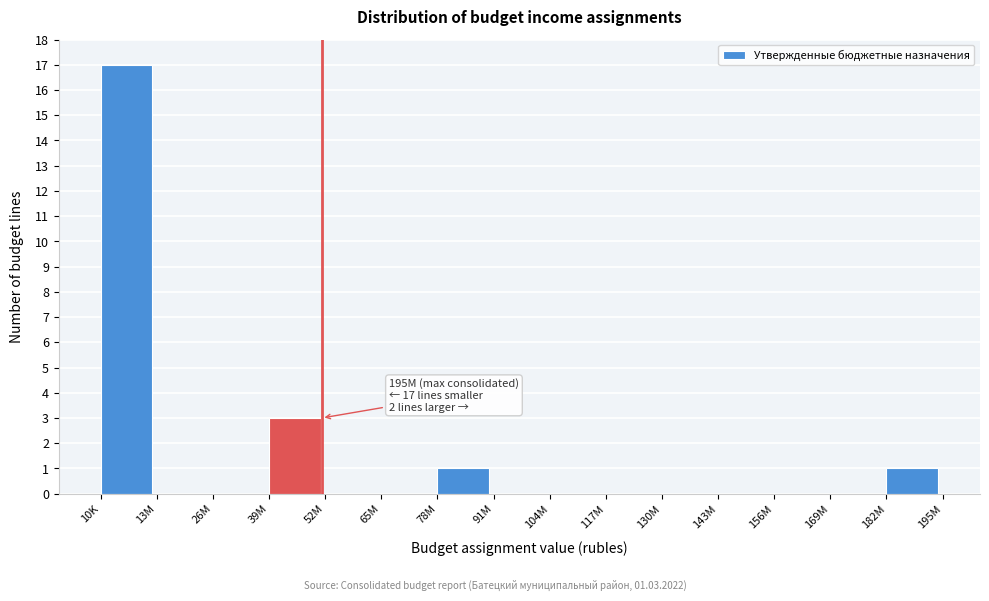

Reading left to right, what are all the values shown in this chart?

10K=17	13M=0	26M=0	39M=3	52M=0	65M=0	78M=1	91M=0	104M=0	117M=0	130M=0	143M=0	156M=0	169M=0	182M=1